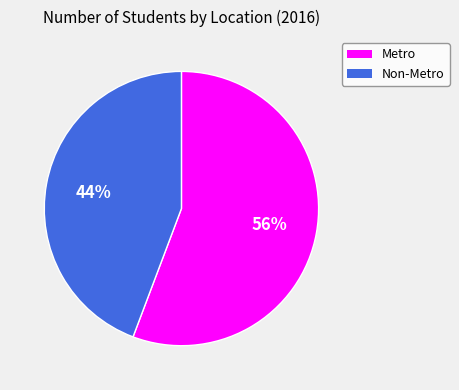

Which category has the smallest portion of the pie?

Non-Metro